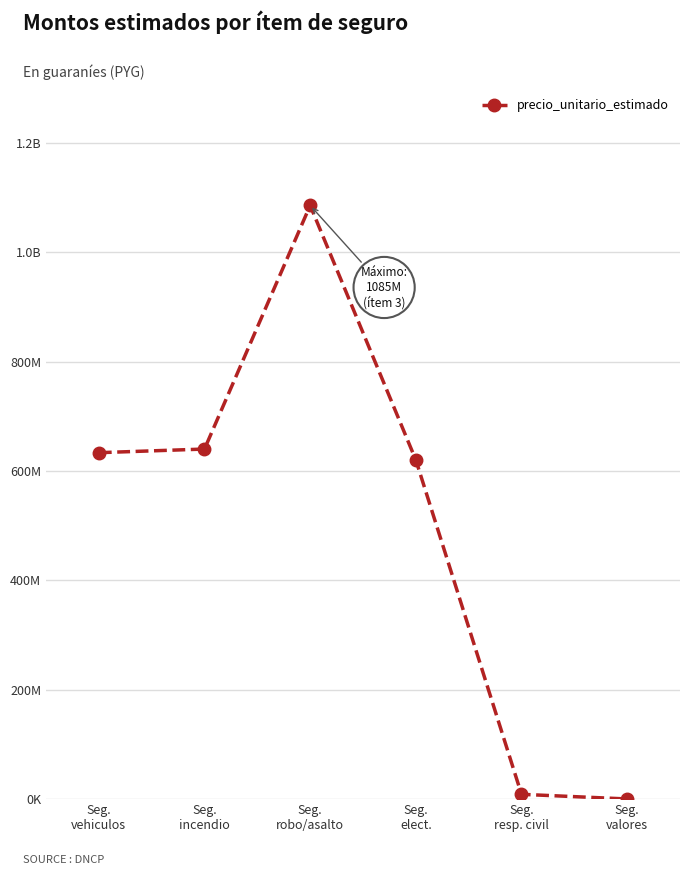

Does the chart have visible grid lines?

Yes